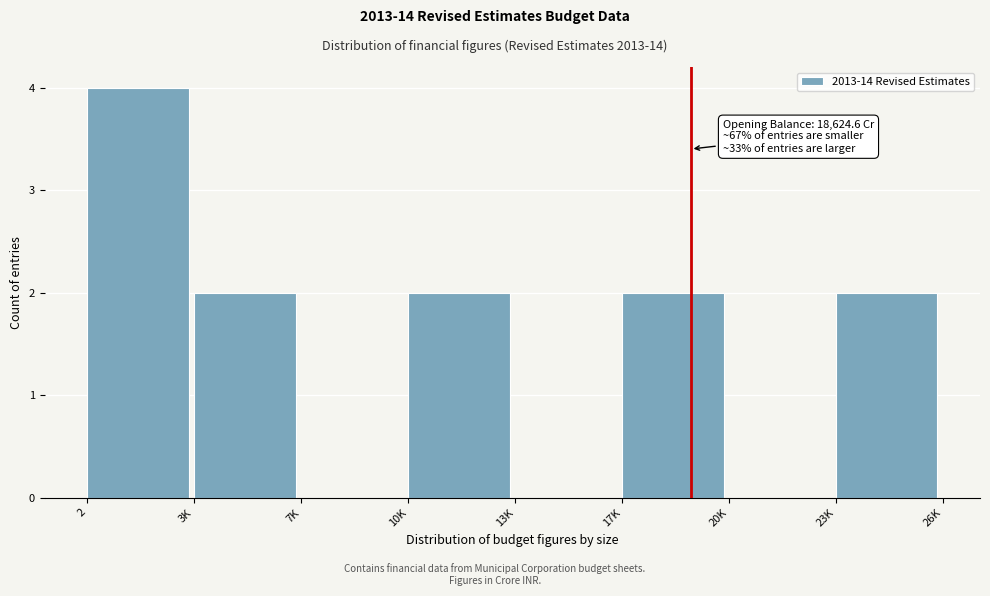

Reading left to right, transcribe all the data shown in this chart.

2=4	3K=2	7K=0	10K=2	13K=0	17K=2	20K=0	23K=2